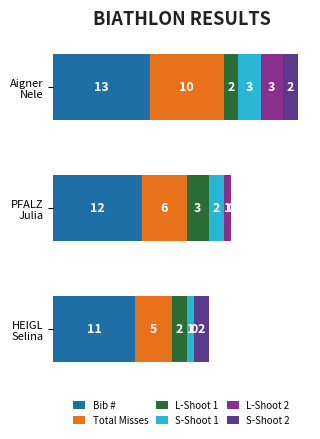

What is the highest value of the Bib # series?

13